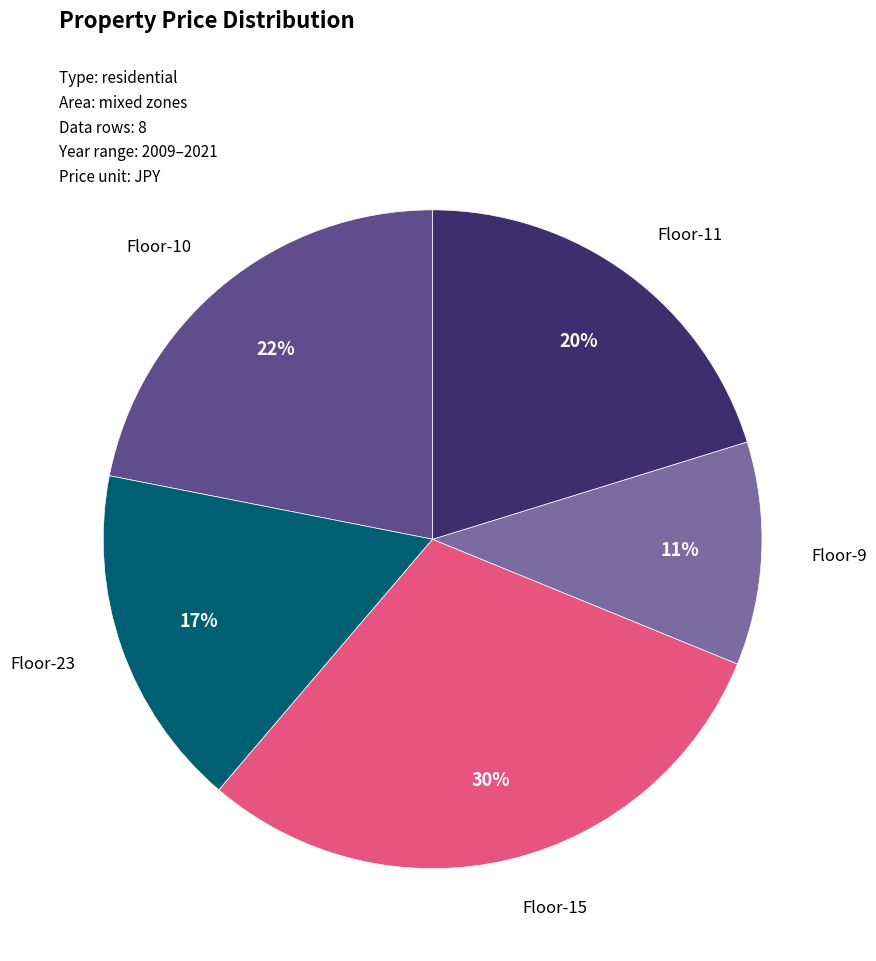

How many slices are in this pie chart?

5